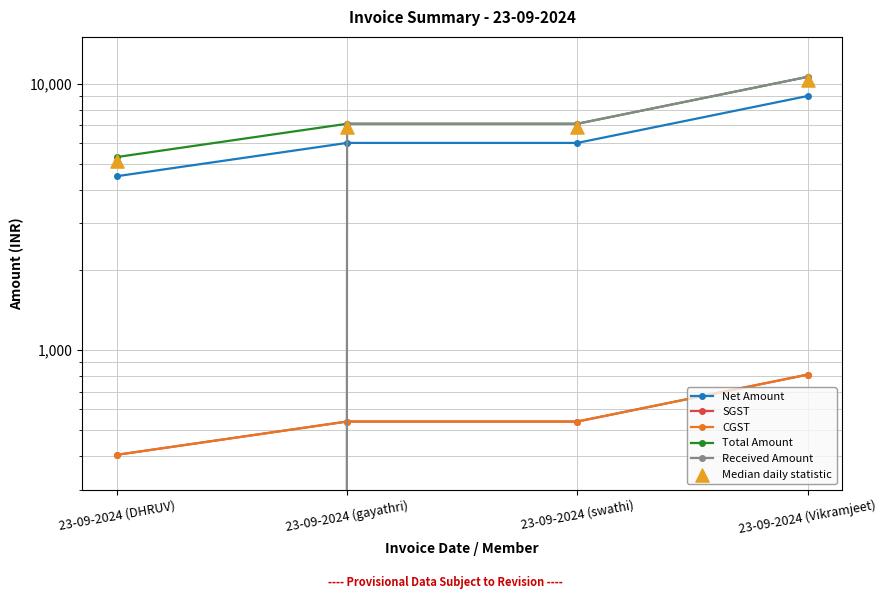

Which series has the largest total across all categories?

Total Amount